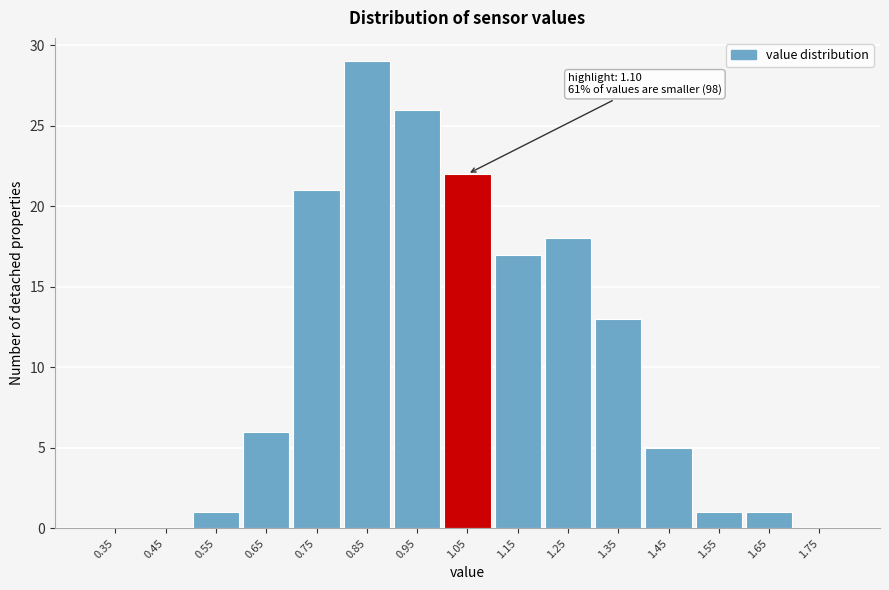

Which range on the x-axis has the tallest bar?

0.8 to 0.9